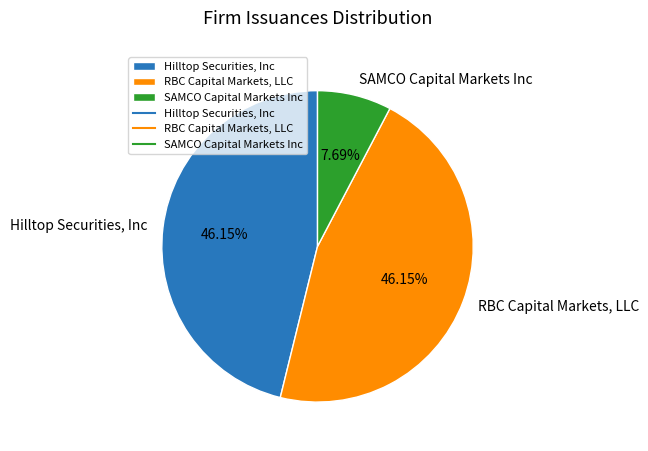

To the nearest percent, what percentage of the pie is RBC Capital Markets, LLC?

46%